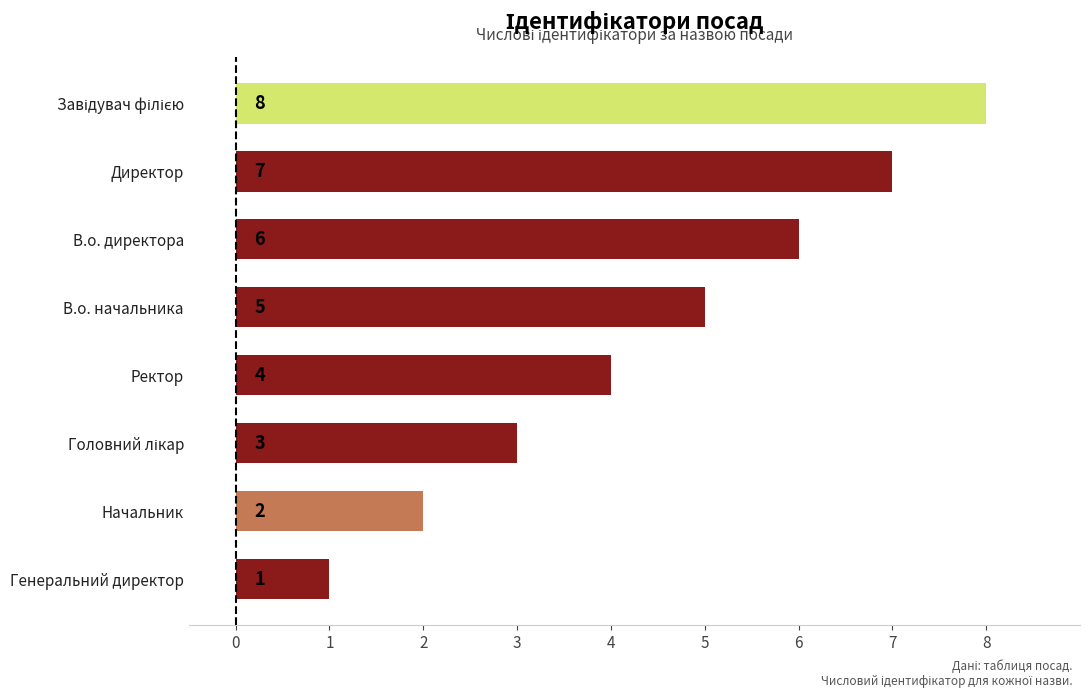

What is the change in value from В.о. начальника to В.о. директора?

+1